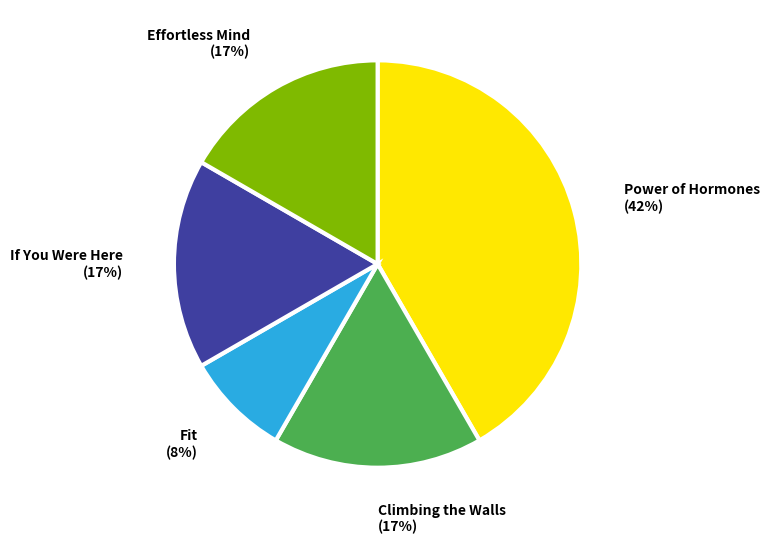

The Effortless Mind slice represents 11% of the pie. True or false?

False